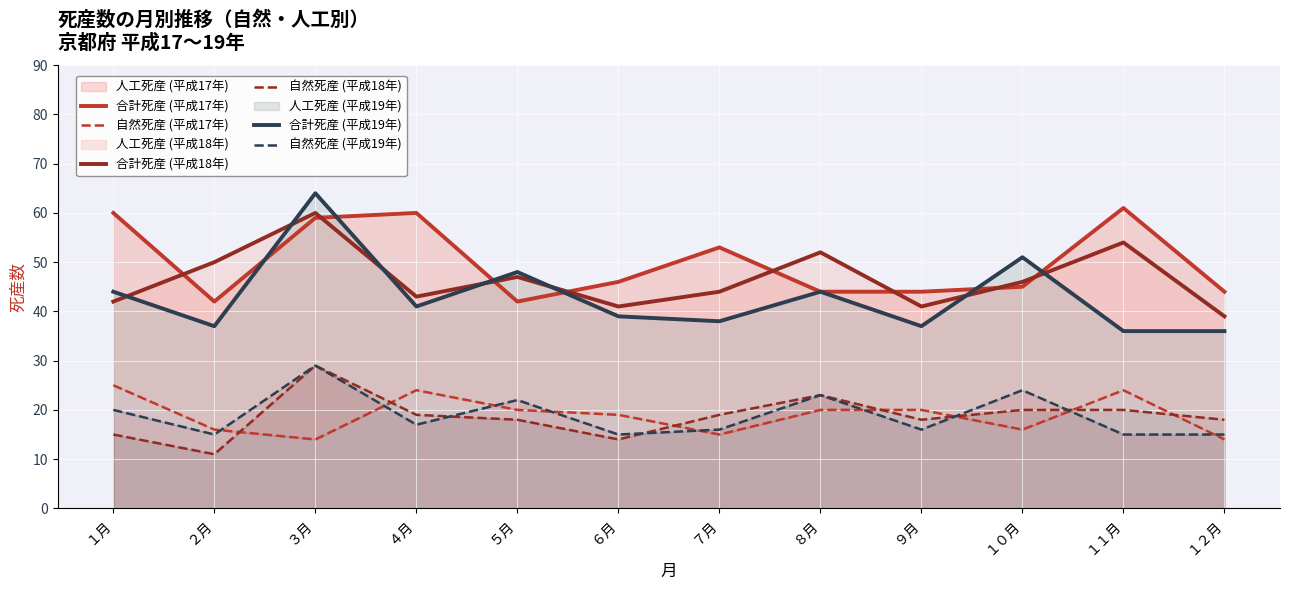

At which category is the sum across all series the highest?

３月